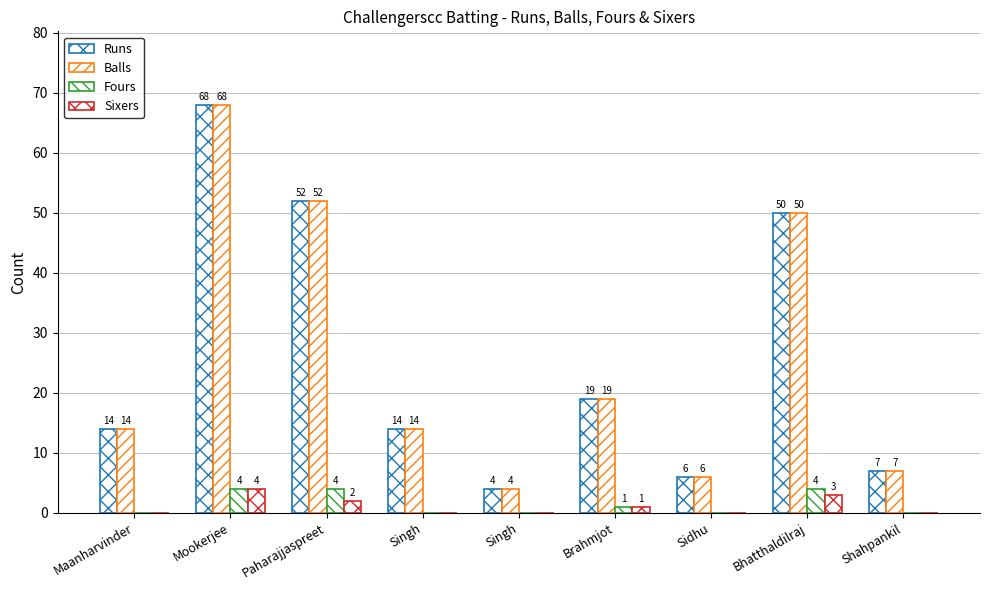

What is the maximum value shown in the chart?

68